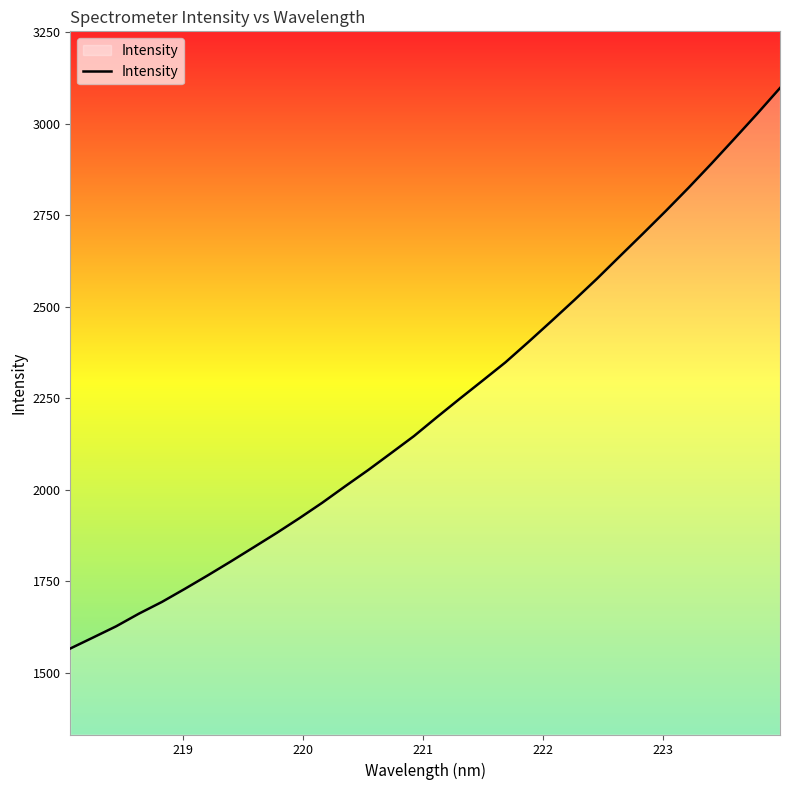

What is the smallest value displayed?

1566.3